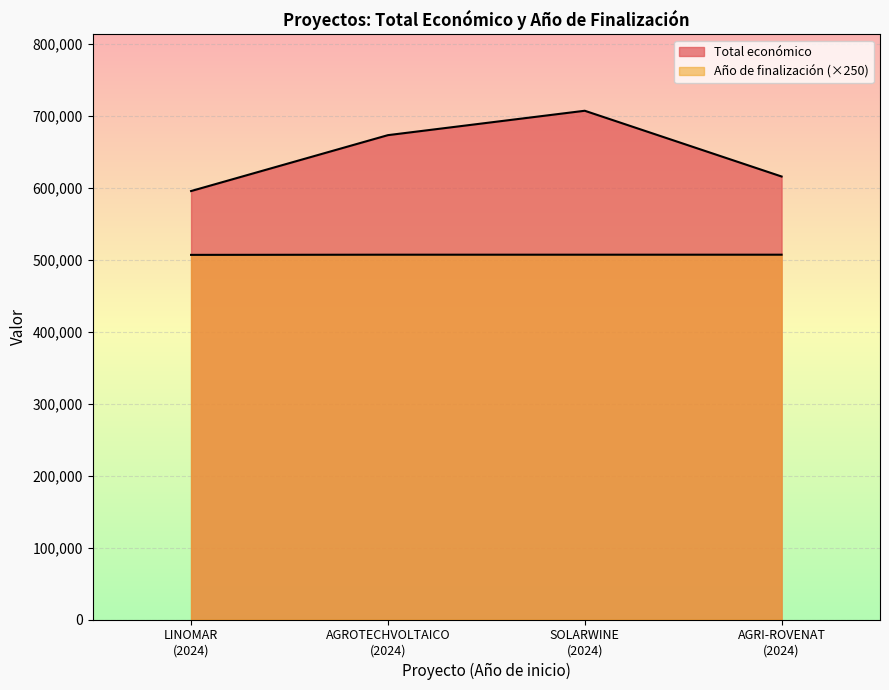

Reading left to right, extract all data points from this chart.

Total económico: 2024=595173	2024=672807	2024=706697	2024=615375
Año de finalización: 2024=506500	2024=506750	2024=506750	2024=506750